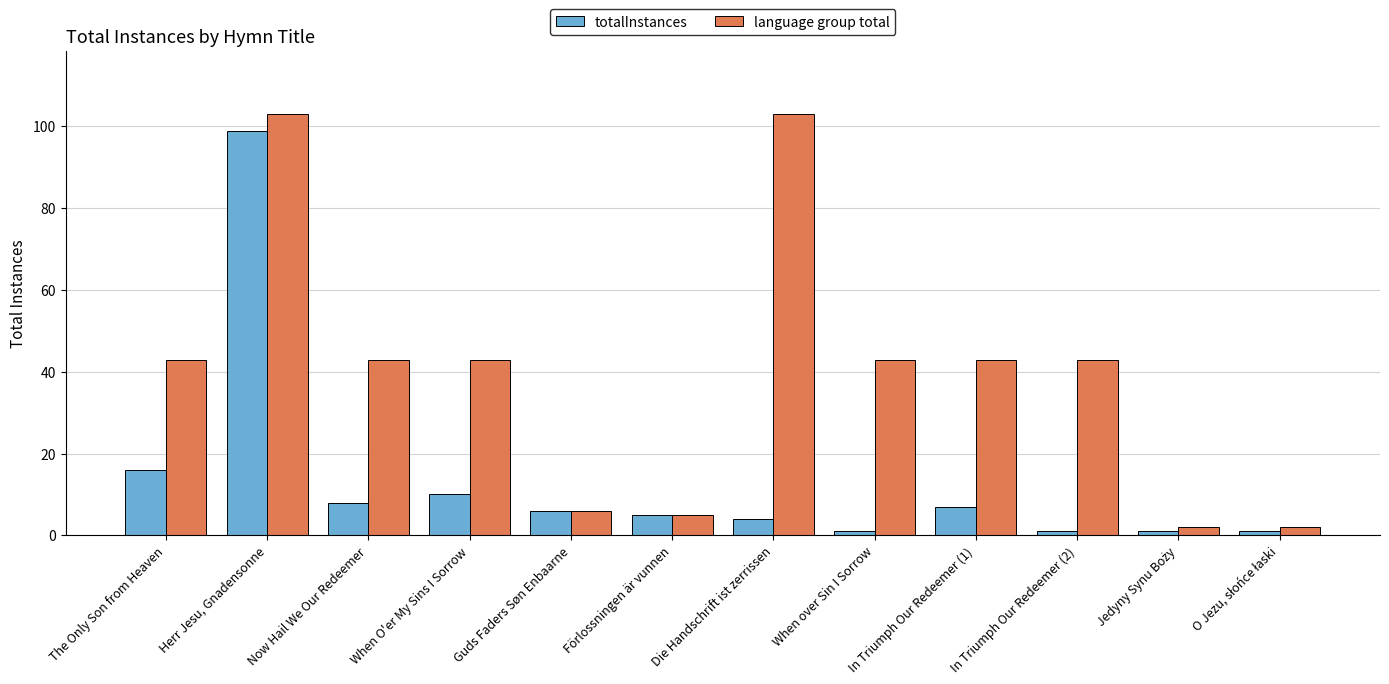

At which category is the sum across all series the highest?

Herr Jesu, Gnadensonne